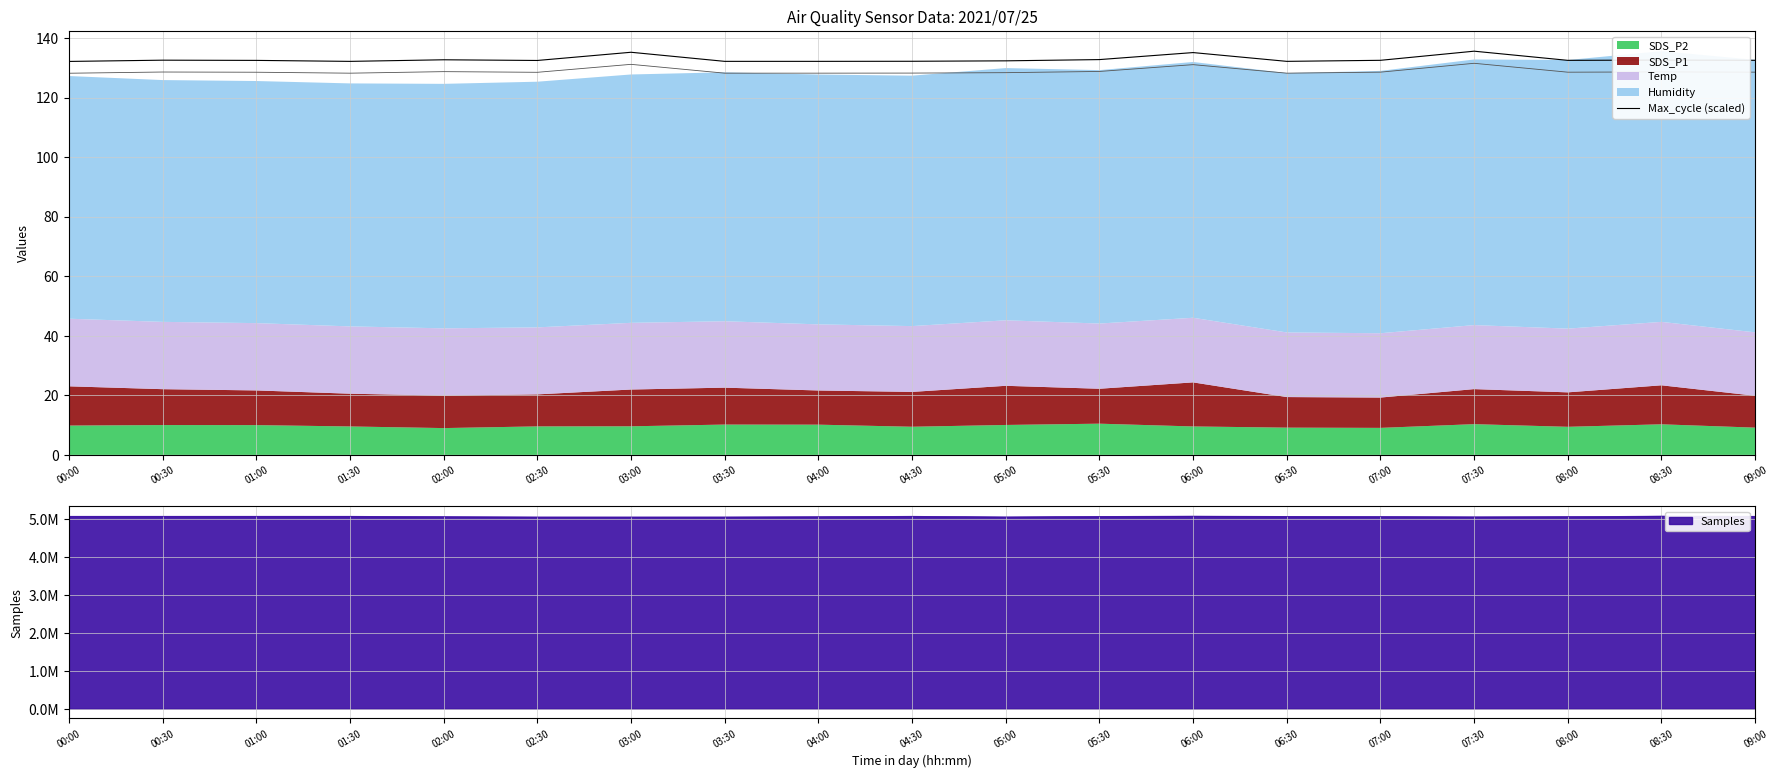

How many interior local peaks (higher than both neighbors) does the data have?

6